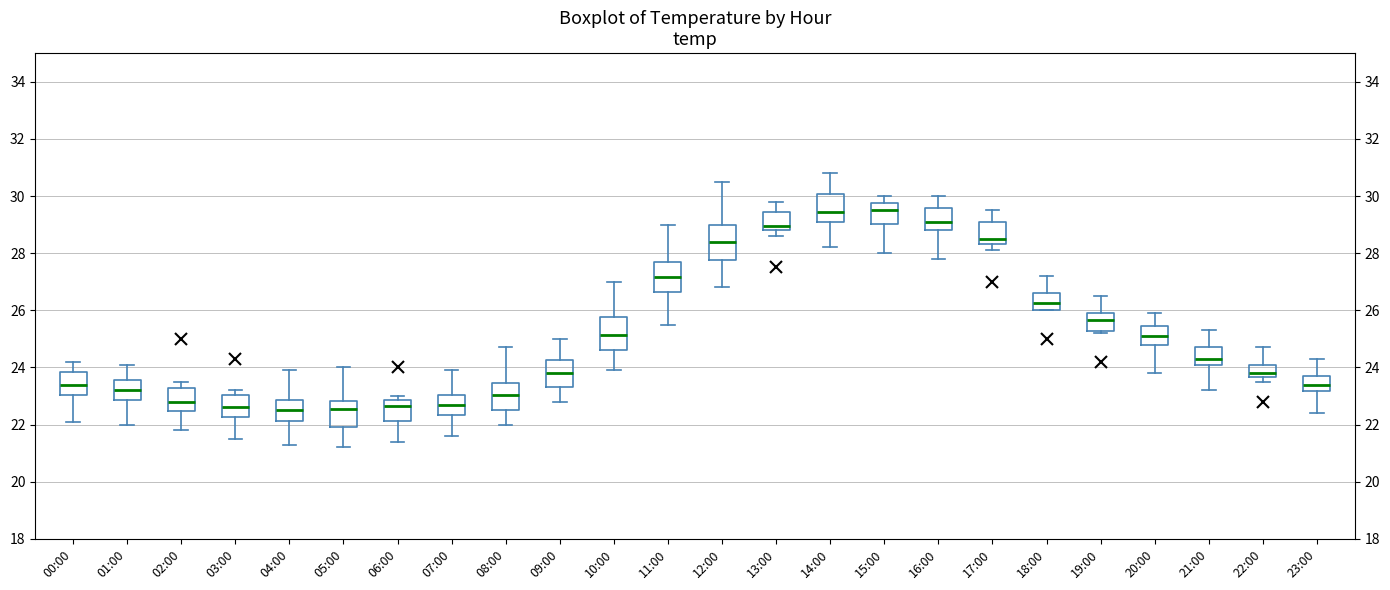

Reading left to right, transcribe this box plot: for each box, give where its median line is, the range the box spans, and where its two whiskers end, as read against the y-axis. The values are not printed on the chart, so give them approximately, as read against the axis.

00:00: median 23.4, box 23.0 to 23.8, whiskers 22.2 to 24.2
01:00: median 23.2, box 22.8 to 23.6, whiskers 22.0 to 24.2
02:00: median 22.8, box 22.4 to 23.2, whiskers 21.8 to 23.6
03:00: median 22.6, box 22.2 to 23.0, whiskers 21.6 to 23.2
04:00: median 22.6, box 22.2 to 22.8, whiskers 21.4 to 24.0
05:00: median 22.6, box 22.0 to 22.8, whiskers 21.2 to 24.0
06:00: median 22.6, box 22.2 to 22.8, whiskers 21.4 to 23.0
07:00: median 22.8, box 22.4 to 23.0, whiskers 21.6 to 24.0
08:00: median 23.0, box 22.6 to 23.4, whiskers 22.0 to 24.8
09:00: median 23.8, box 23.4 to 24.2, whiskers 22.8 to 25.0
10:00: median 25.2, box 24.6 to 25.8, whiskers 24.0 to 27.0
11:00: median 27.2, box 26.6 to 27.8, whiskers 25.6 to 29.0
12:00: median 28.4, box 27.8 to 29.0, whiskers 26.8 to 30.6
13:00: median 29.0, box 28.8 to 29.4, whiskers 28.6 to 29.8
14:00: median 29.4, box 29.0 to 30.0, whiskers 28.2 to 30.8
15:00: median 29.6, box 29.0 to 29.8, whiskers 28.0 to 30.0
16:00: median 29.2, box 28.8 to 29.6, whiskers 27.8 to 30.0
17:00: median 28.6, box 28.4 to 29.0, whiskers 28.2 to 29.6
18:00: median 26.2, box 26.0 to 26.6, whiskers 26.0 to 27.2
19:00: median 25.6, box 25.2 to 26.0, whiskers 25.2 (just below the box's lower edge) to 26.6
20:00: median 25.2, box 24.8 to 25.4, whiskers 23.8 to 26.0
21:00: median 24.4, box 24.2 to 24.8, whiskers 23.2 to 25.4
22:00: median 23.8, box 23.6 to 24.2, whiskers 23.6 (just below the box's lower edge) to 24.8
23:00: median 23.4, box 23.2 to 23.8, whiskers 22.4 to 24.4